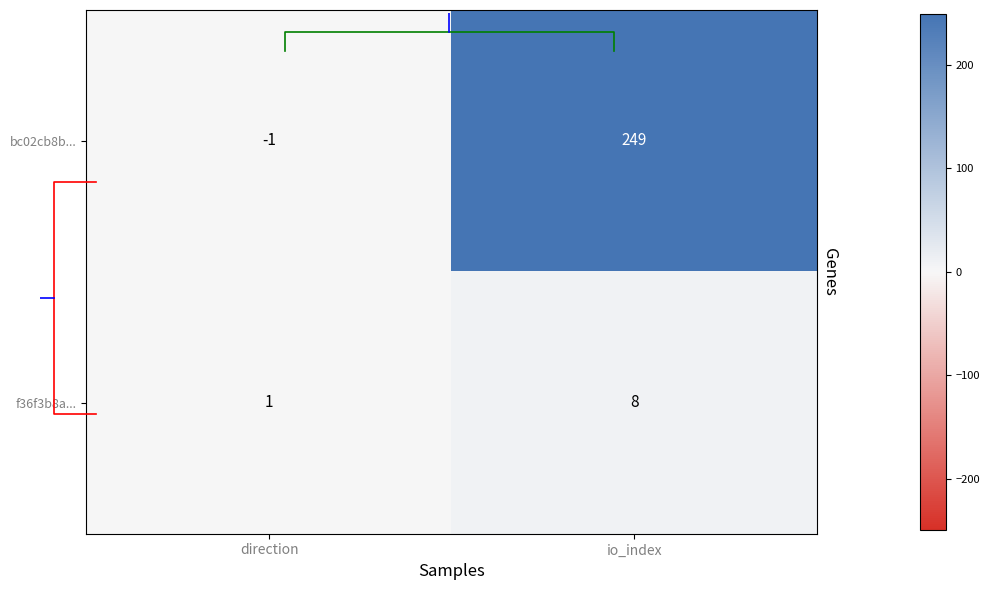

Is it true that f36f3b8a... equals 1 at direction?

True